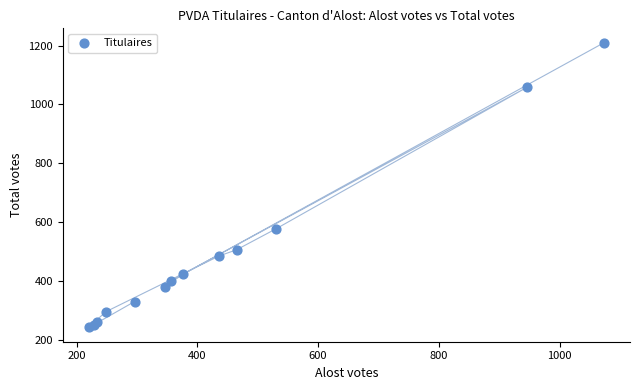

What Y value in the scatter plot is closest to 726?

578